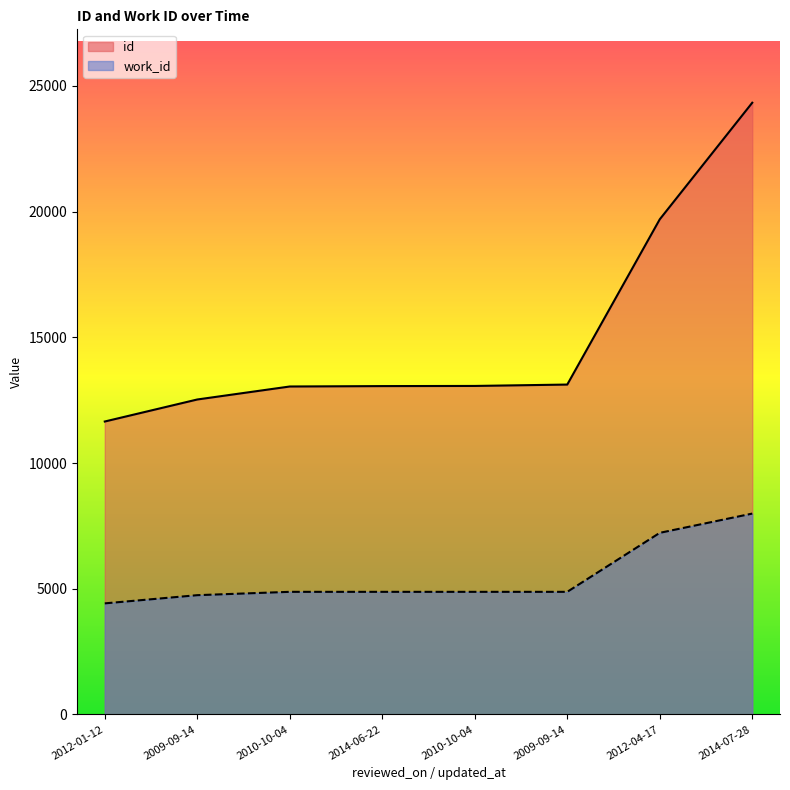

At which category is the sum across all series the highest?

2014-07-28